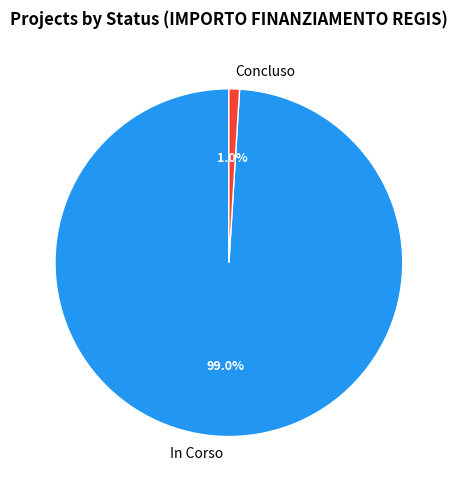

How many segments does this pie chart have?

2